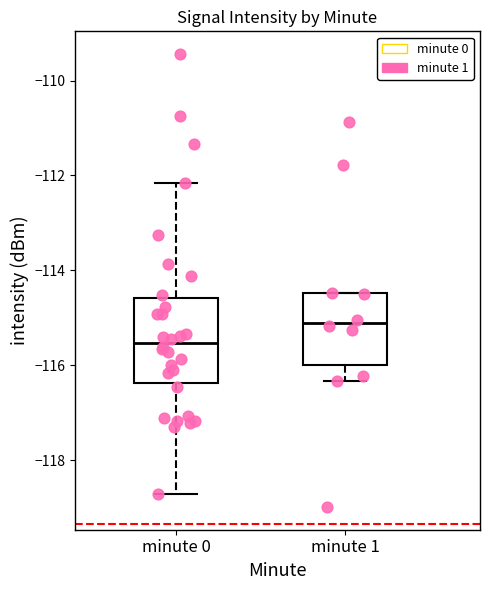

Where is the upper edge of the box for minute 1 on the y-axis? The values are not printed on the chart, so give them approximately, as read against the axis.

-114.4